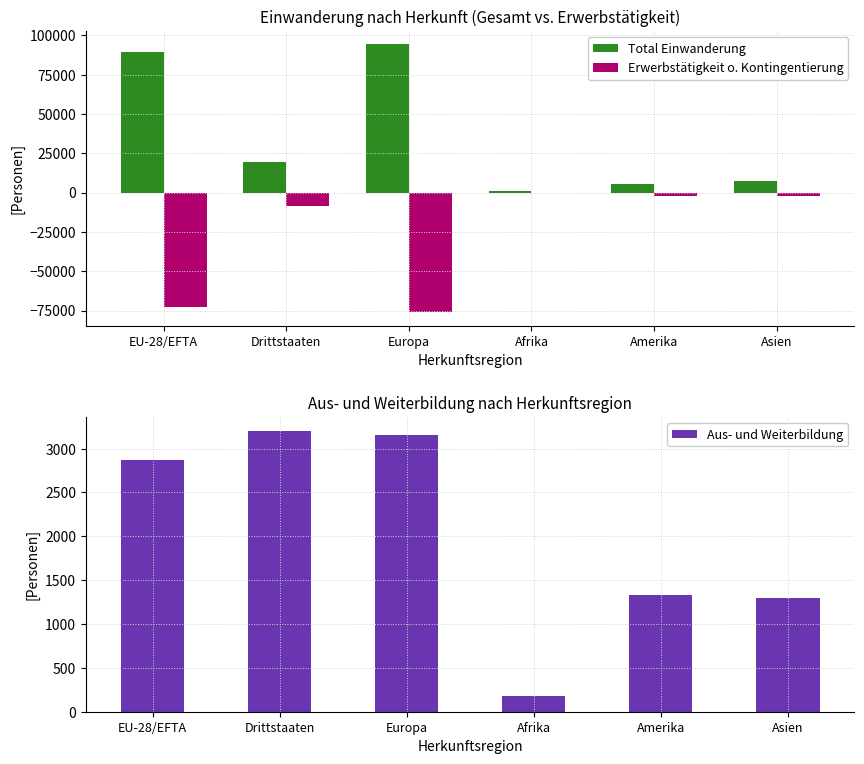

How many bars are there in each group?

3